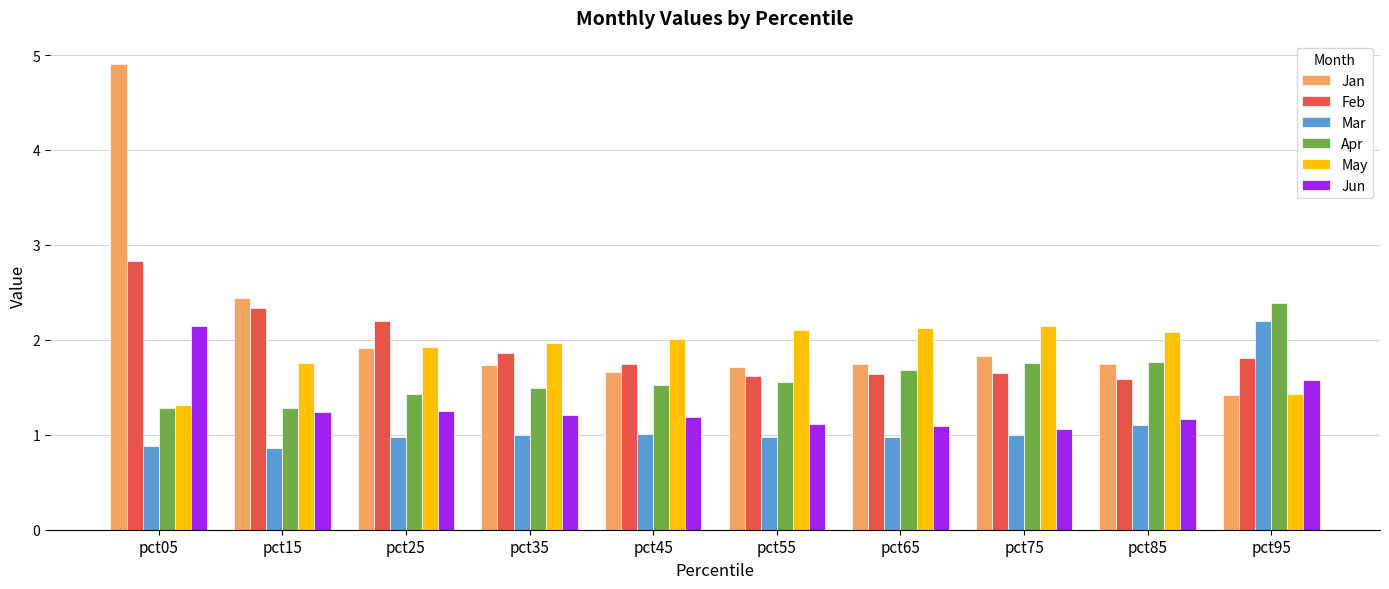

Which series changed the most between pct05 and pct15?

Jan